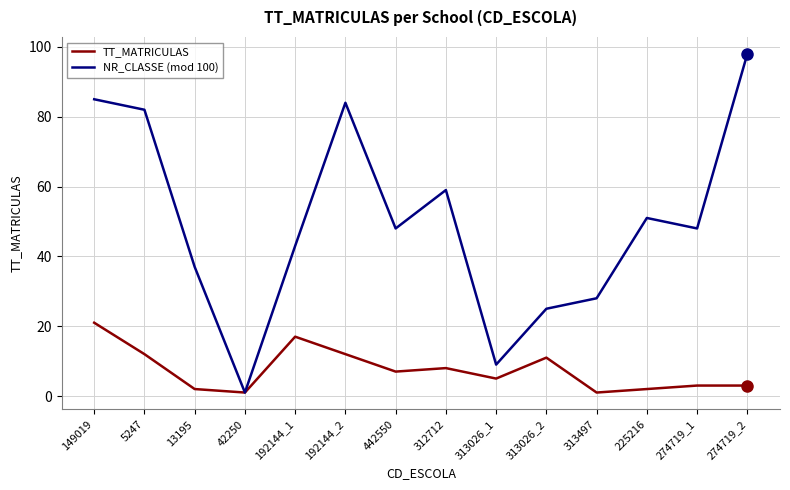

What position from the right is 42250?

11